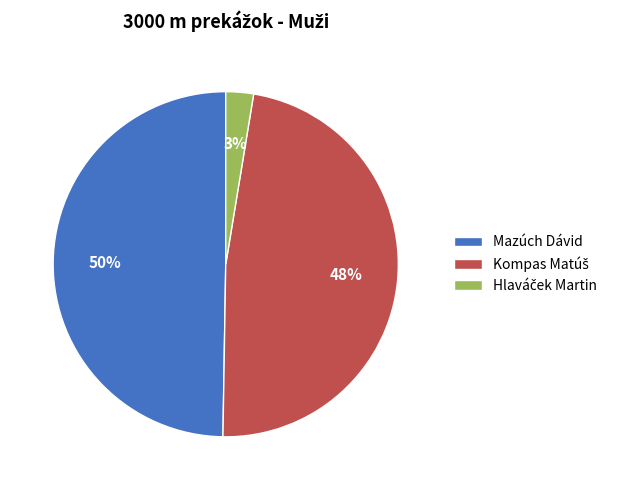

What is the largest slice in the pie chart?

Mazúch Dávid